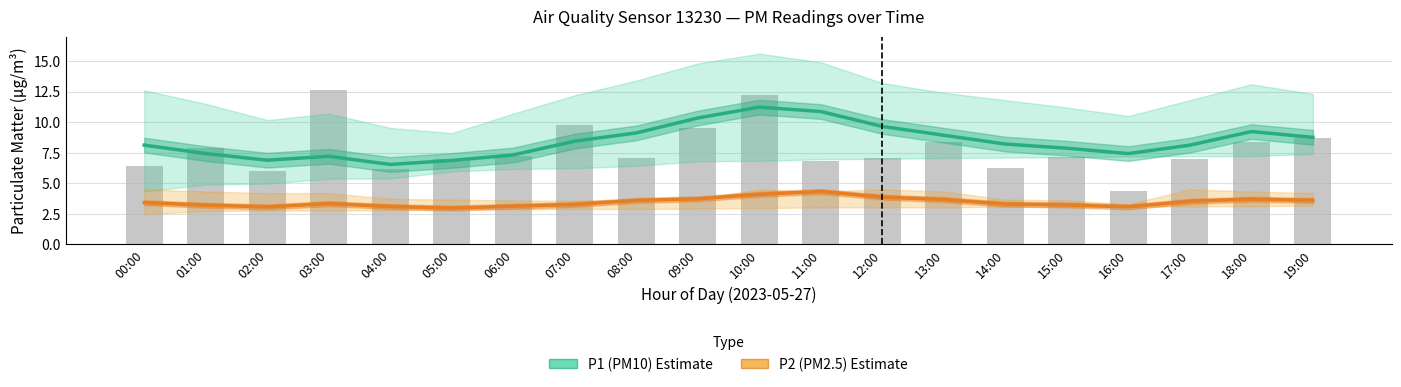

What is the minimum value for P2 (PM2.5) Estimate?

3.0